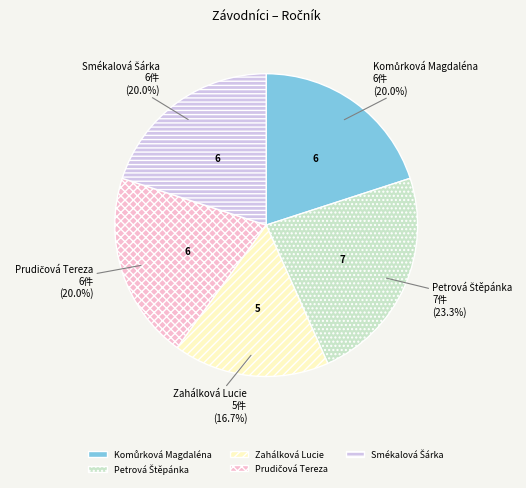

To the nearest percent, what is the difference between the largest and smallest slice percentages?

7%